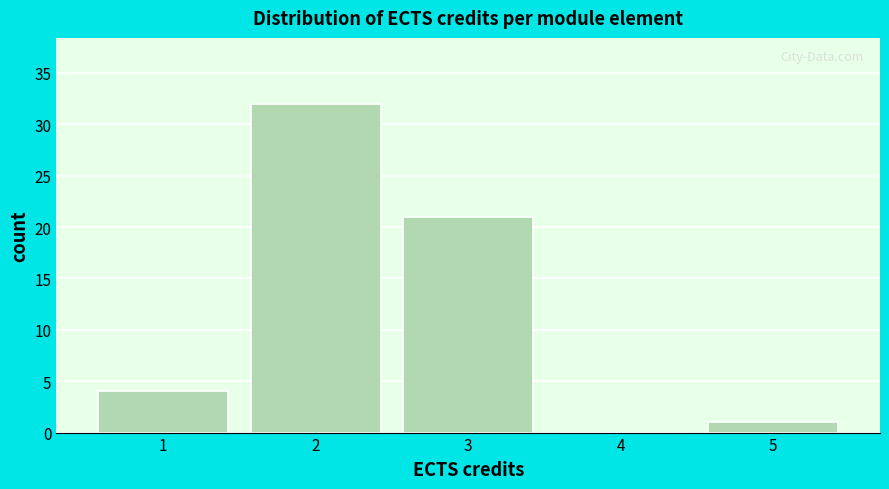

Reading left to right, transcribe this chart: for each bar, give the range it covers on the x-axis and its height. The values are not printed on the chart, so give them approximately, as read against the axis.

0.5 to 1.5: 4
1.5 to 2.5: 32
2.5 to 3.5: 21
3.5 to 4.5: 0
4.5 to 5.5: 1